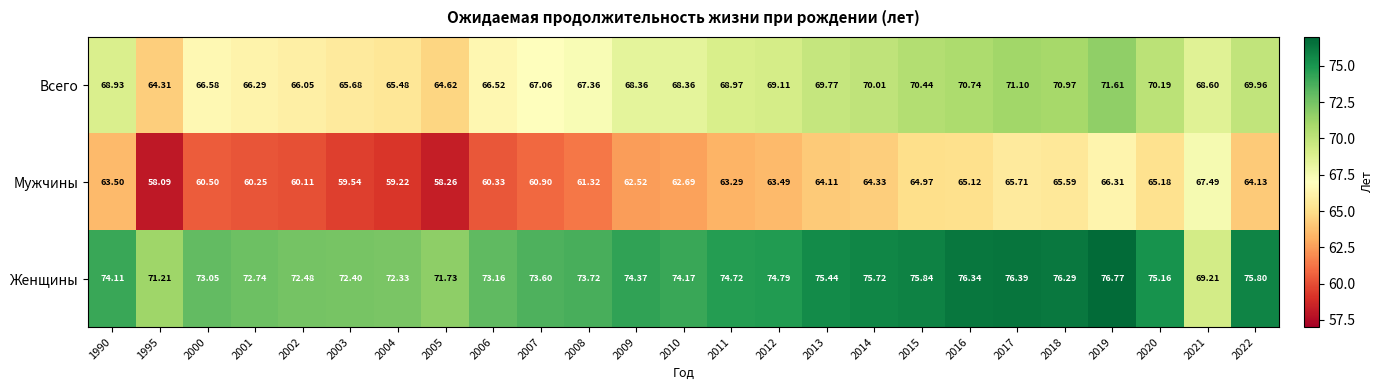

At how many categories does at least one series exceed 70?

24